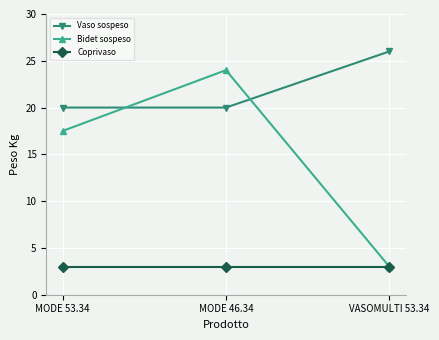

Between MODE 53.34 and VASOMULTI 53.34, which series saw the biggest shift?

Bidet sospeso